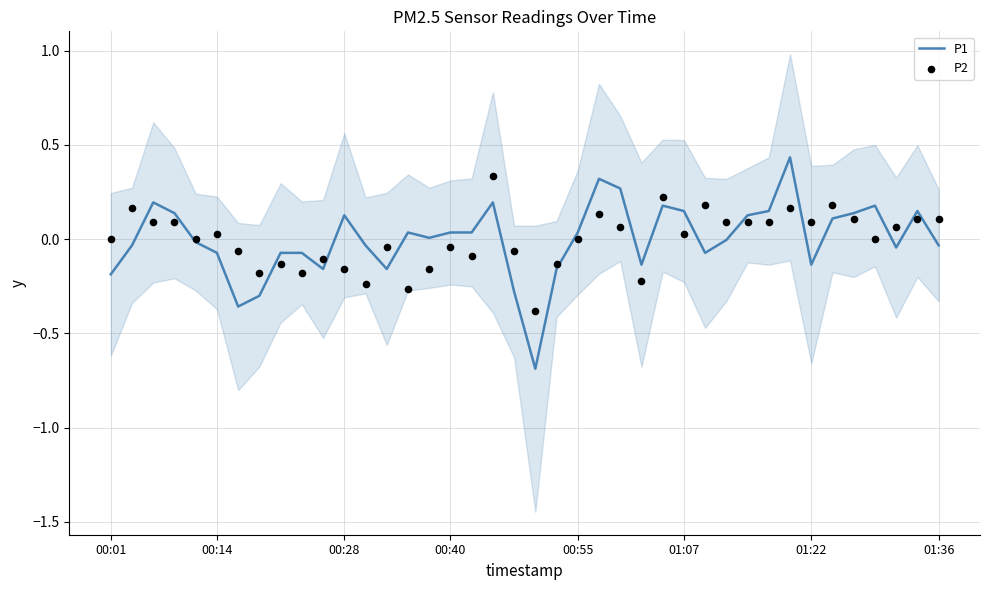

Which series has the largest total across all categories?

P1